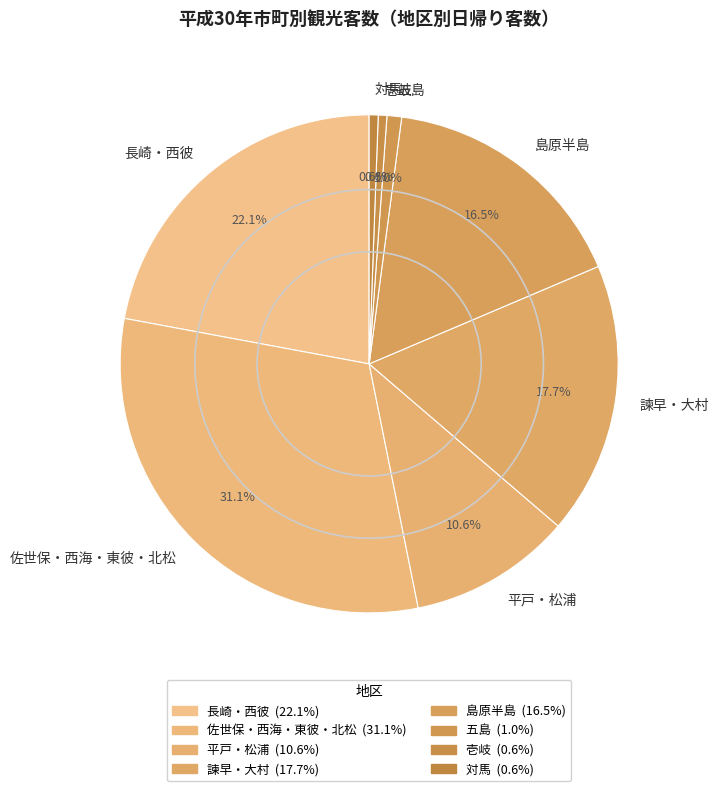

Which slice is the largest?

佐世保・西海・東彼・北松